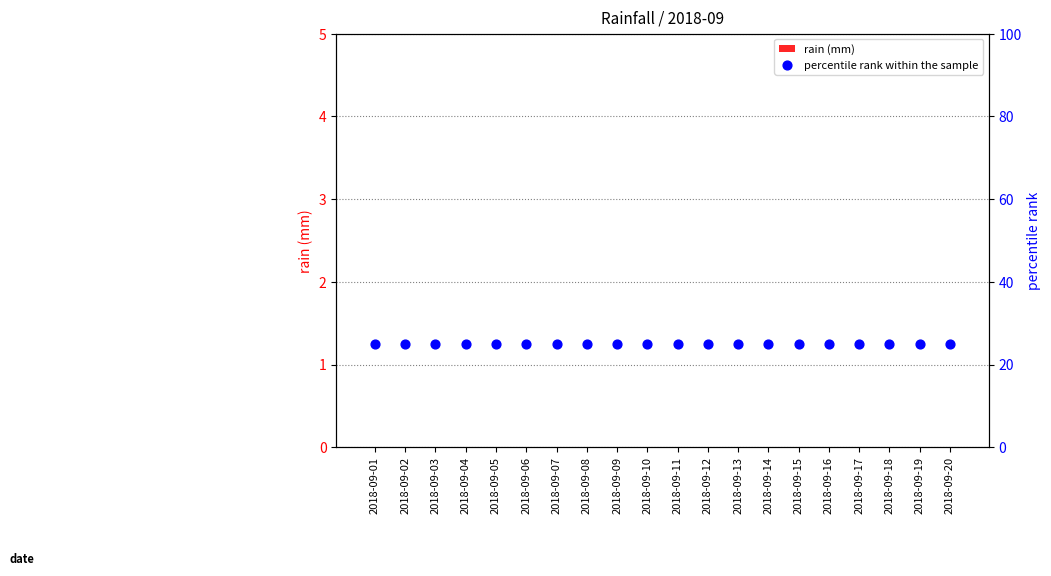

Which series reaches the minimum Y coordinate?

rain (mm)